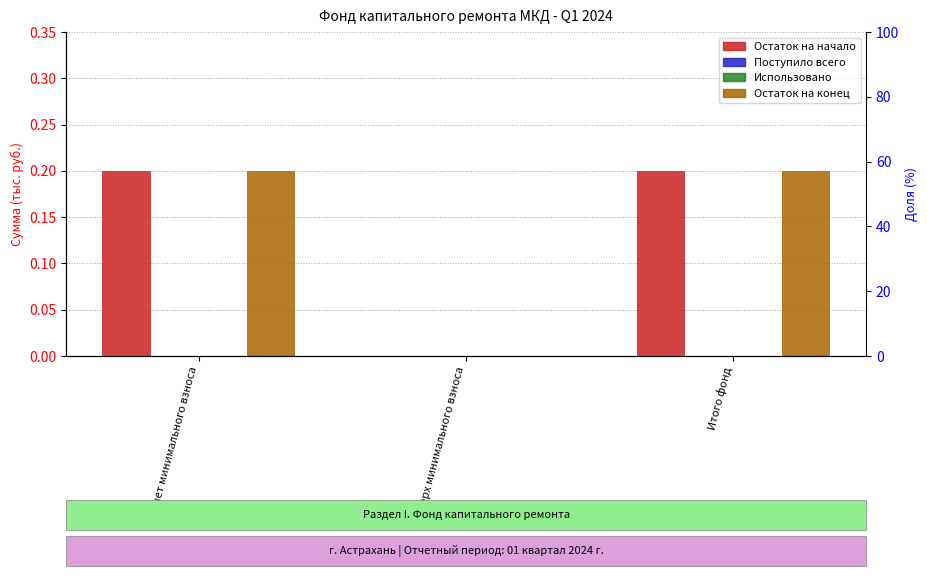

Which category has the highest value in the Поступило всего series?

за счет минимального взноса